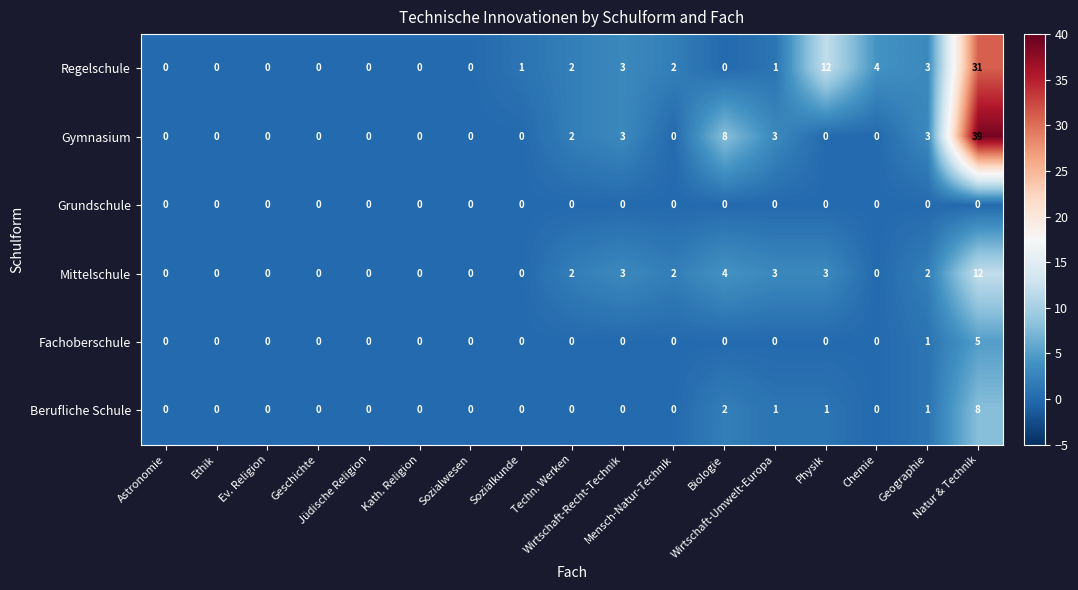

What is the difference between the maximum and second lowest values in the Regelschule series?

31